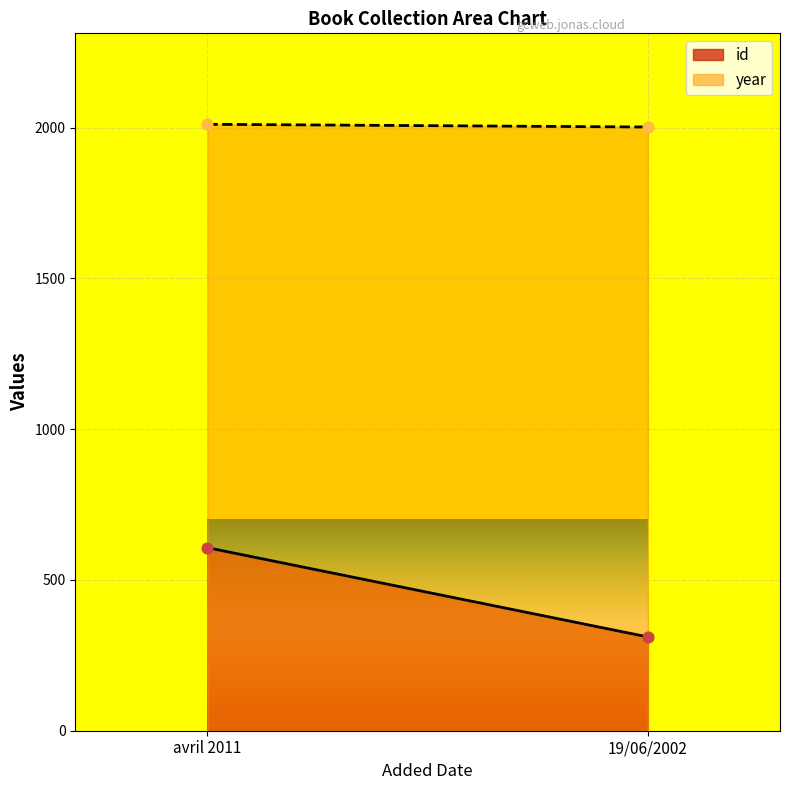

Is the value of year at 19/06/2002 greater than the value of id at avril 2011?

Yes